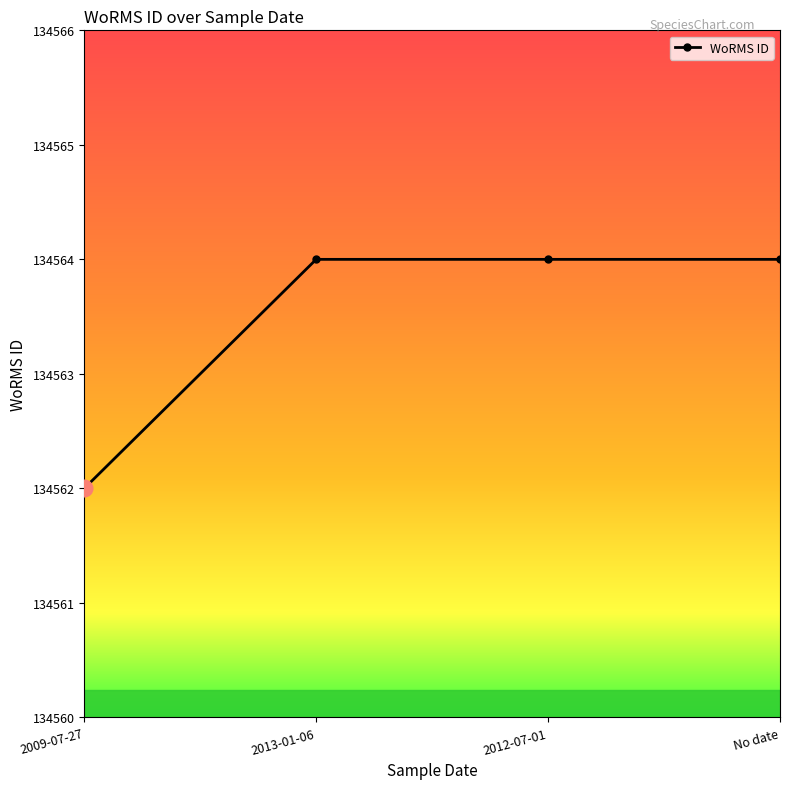

How many values are between 134564 and 134565?

3